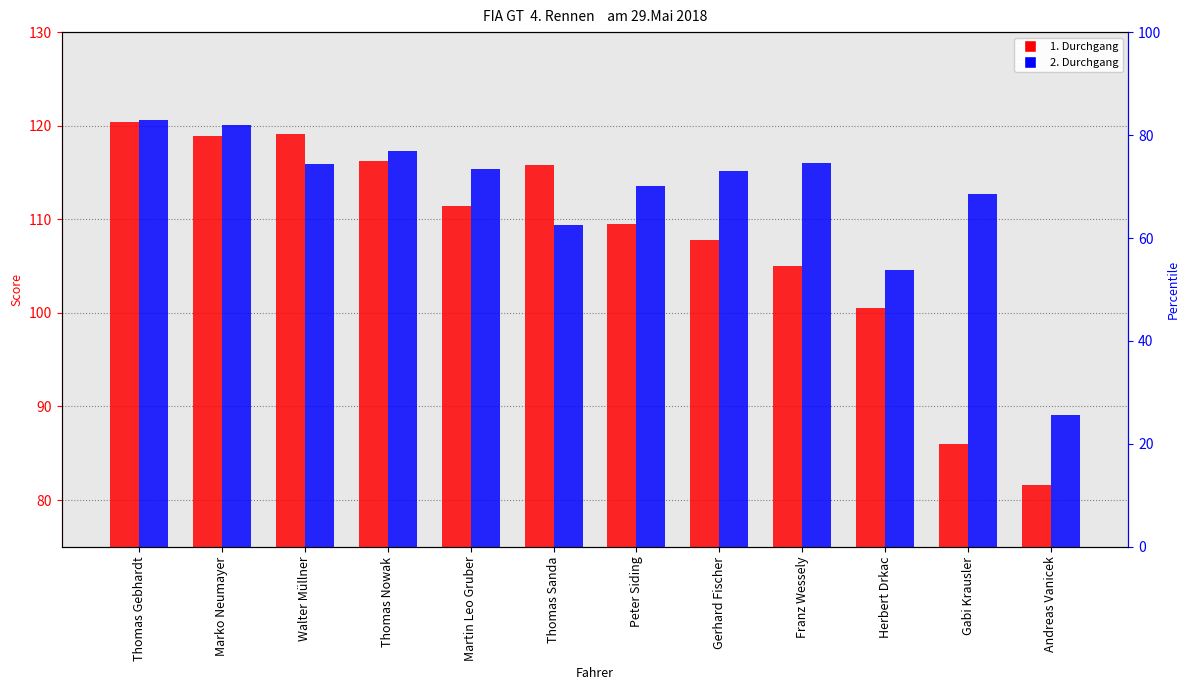

How many bars are there in total?

24